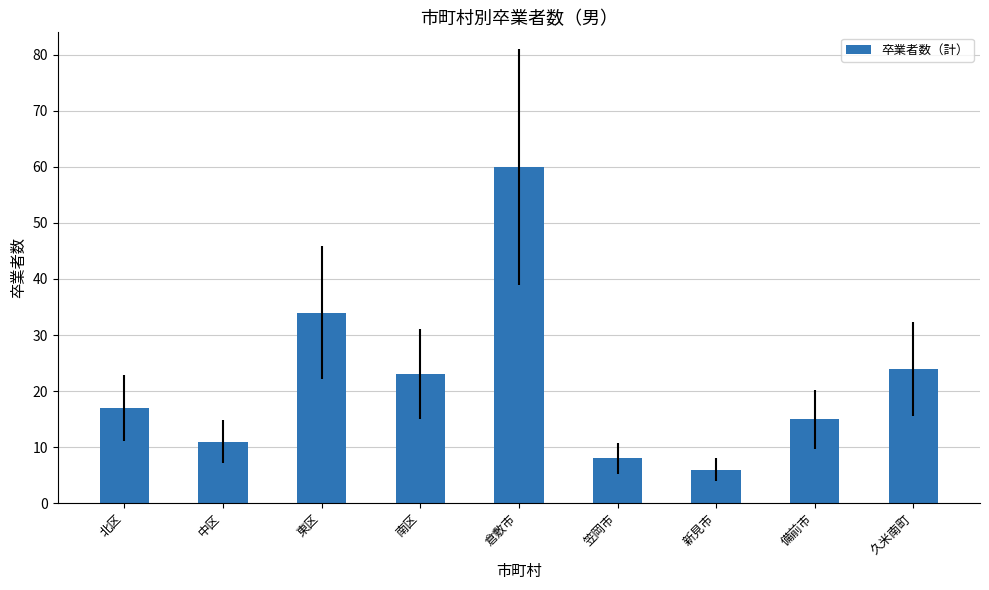

What is the average value?

22